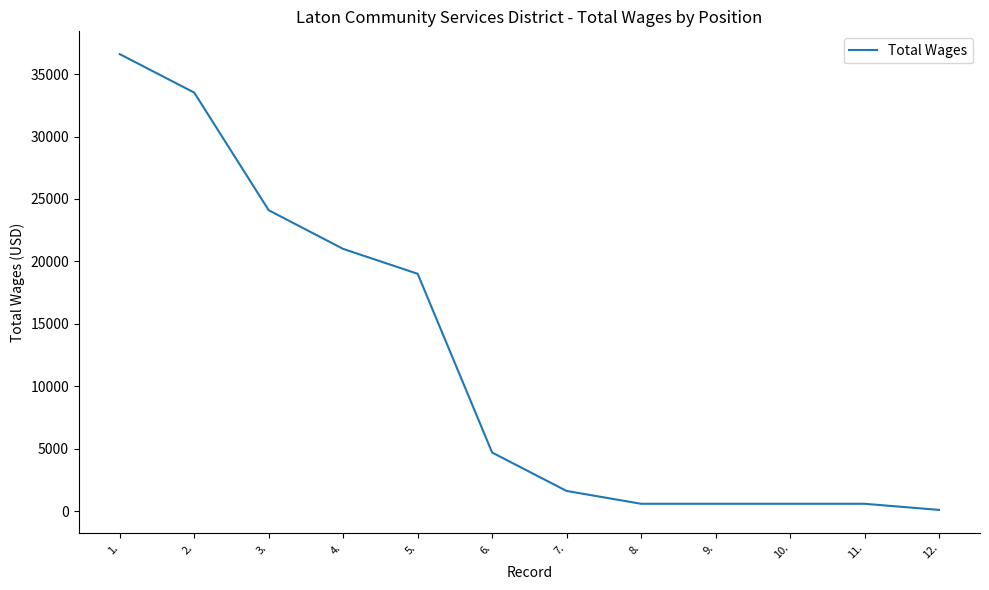

Is it true that the value at 5. is 19008?

True